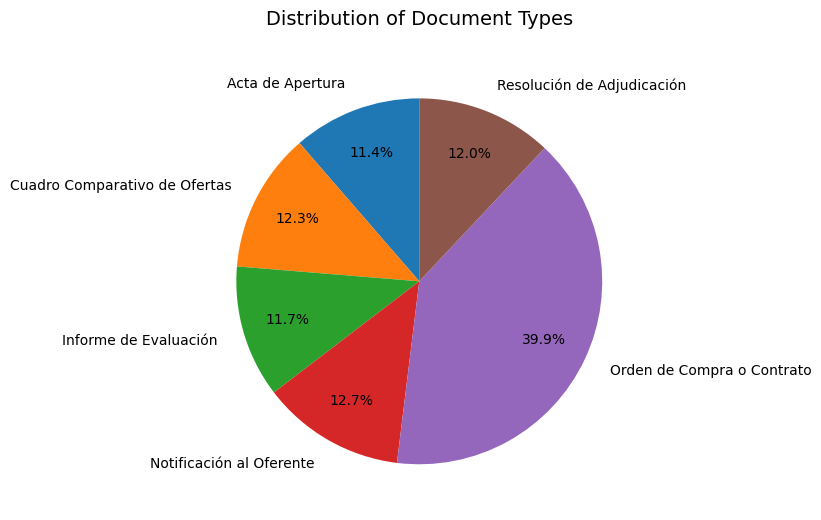

To the nearest percent, what is the combined percentage of Orden de Compra o Contrato and Resolución de Adjudicación?

52%